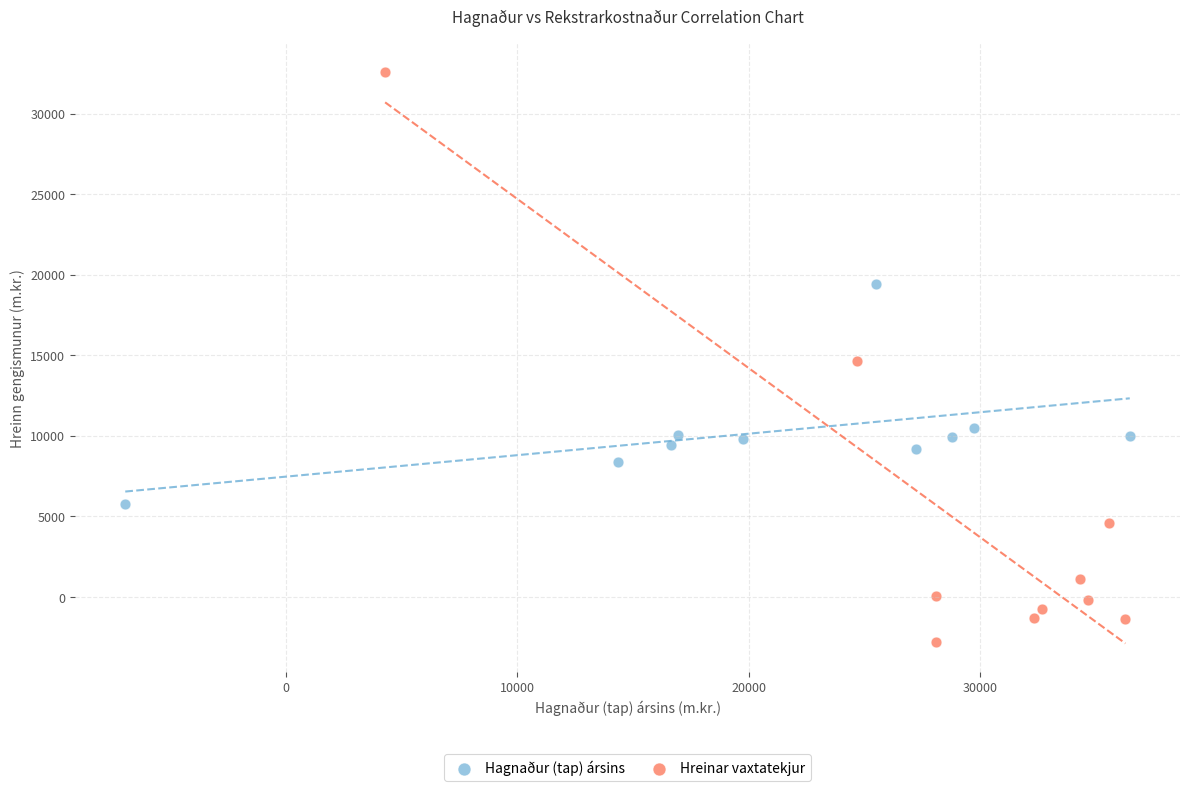

Which series has the widest spread of Y values?

Hreinar vaxtatekjur